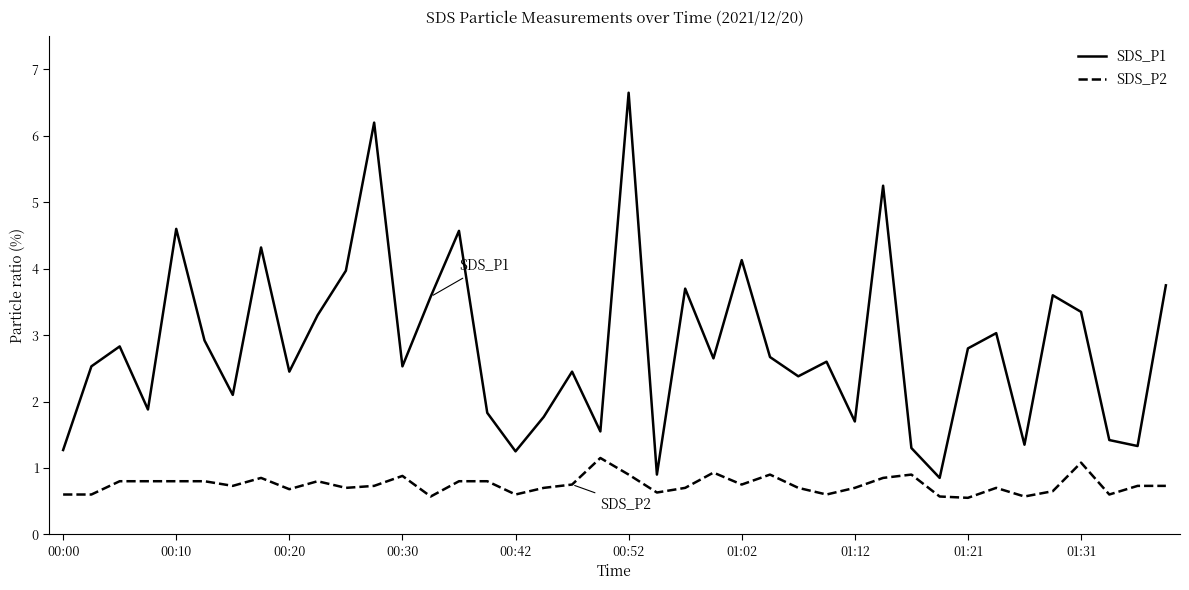

What is the difference between the maximum and minimum values in the SDS_P2 series?

0.6